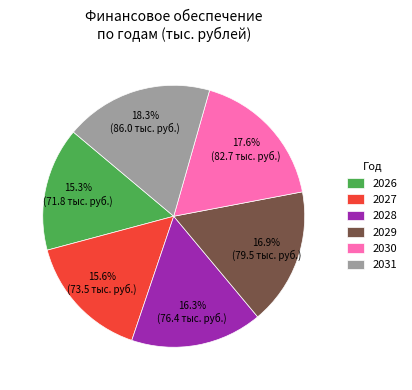

How many slices are in this pie chart?

6